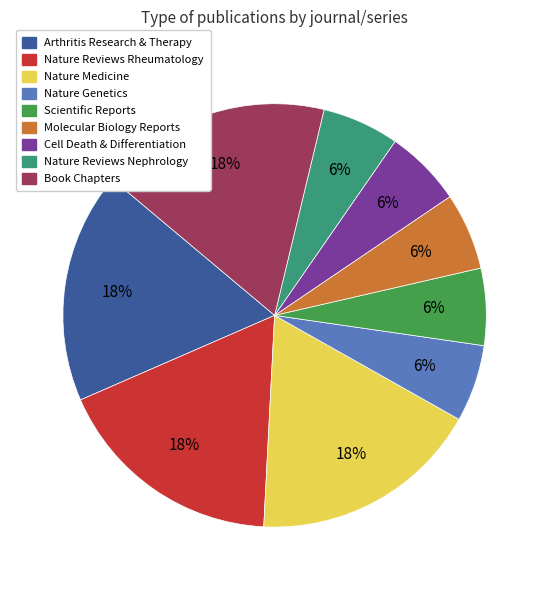

To the nearest percent, what is the difference between the largest and smallest slice percentages?

12%